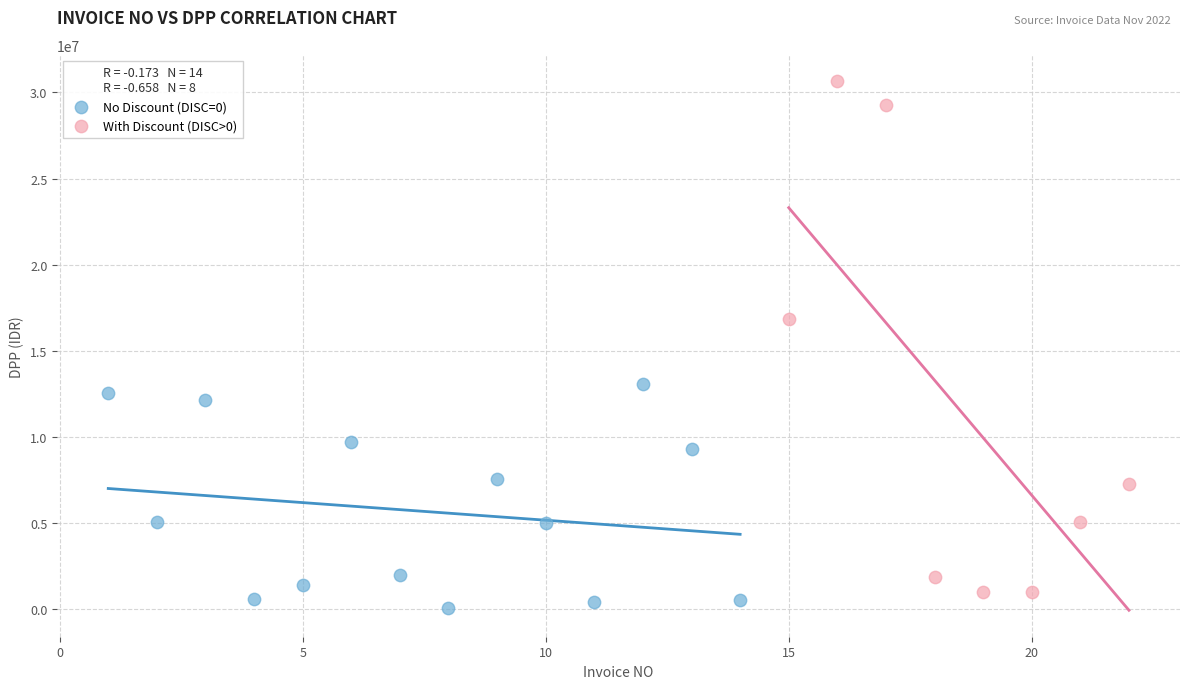

Which series has the largest Y range (max minus min)?

With Discount (DISC>0)